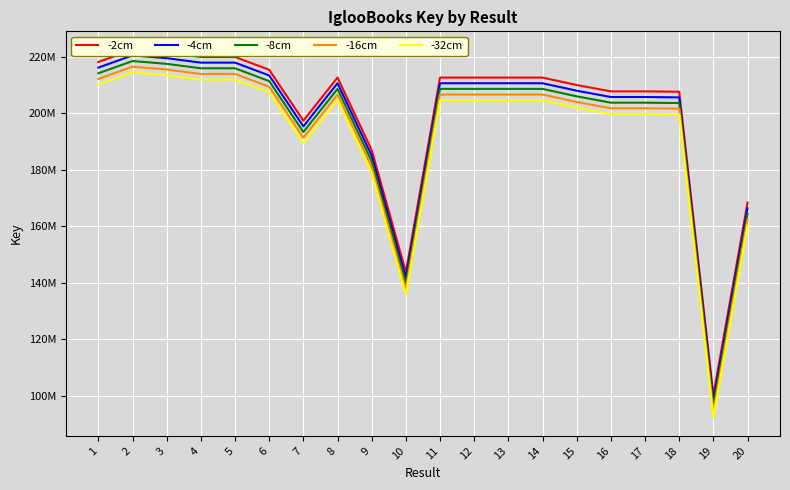

Rank the series at 19 from lowest to highest value.

-32cm, -16cm, -8cm, -4cm, -2cm